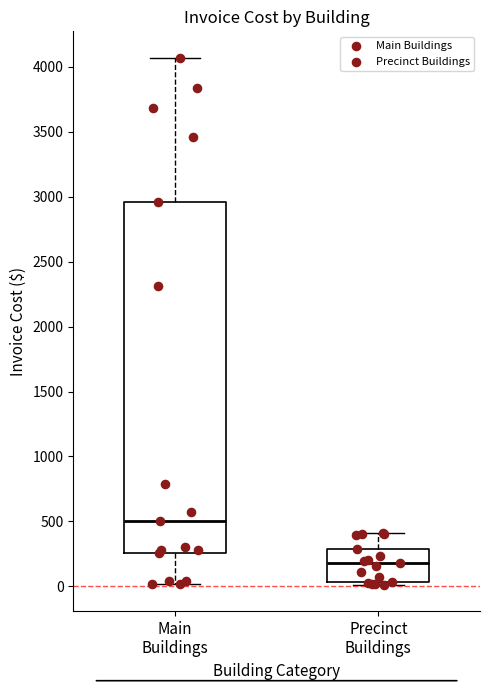

Reading left to right, read every box against the y-axis: the position of its median line, the range the box covers, and the ends of its whiskers. The values are not printed on the chart, so give them approximately, as read against the axis.

Main Buildings: median 500, box 250 to 2950, whiskers 0 to 4050
Precinct Buildings: median 200, box 50 to 300, whiskers 0 to 400